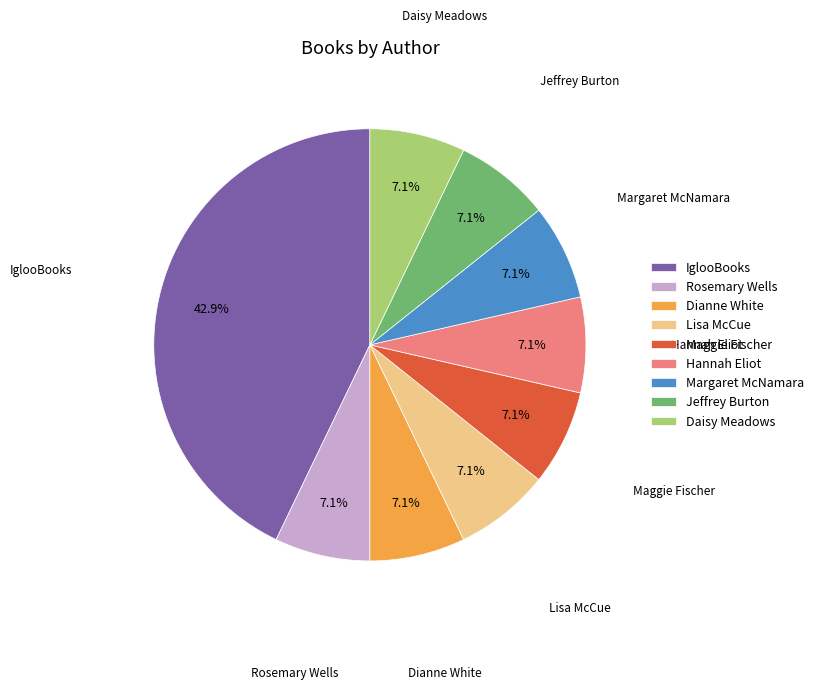

Approximately how many times larger is the value at Lisa McCue compared to Jeffrey Burton?

1.0